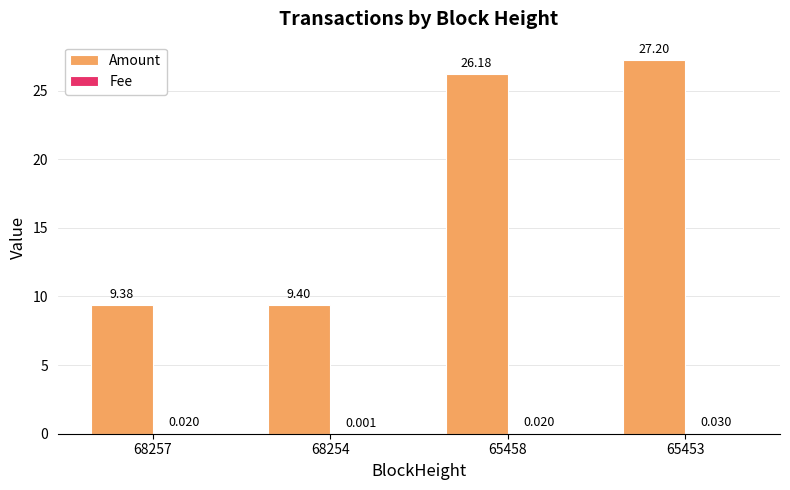

What is the value of the Amount bar at the 1st from the left?

9.4